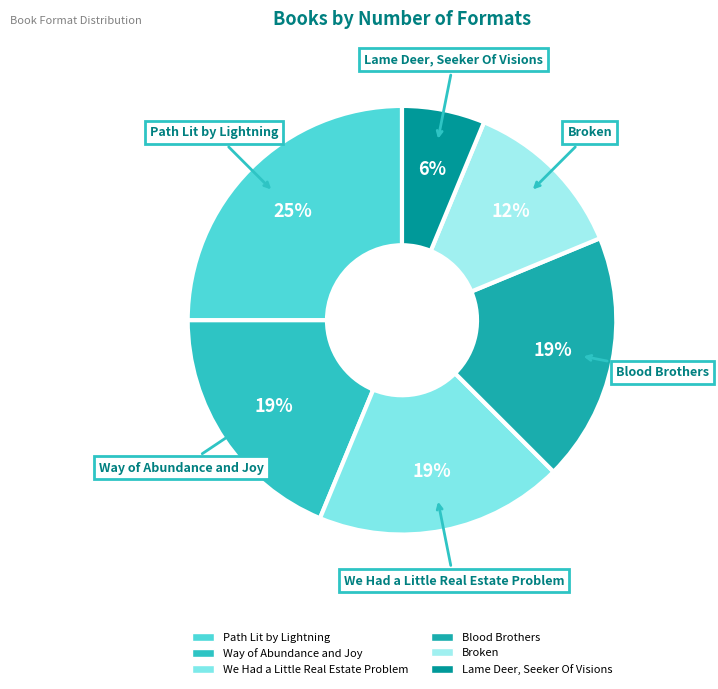

True or false: Blood Brothers accounts for 19% of the total.

True